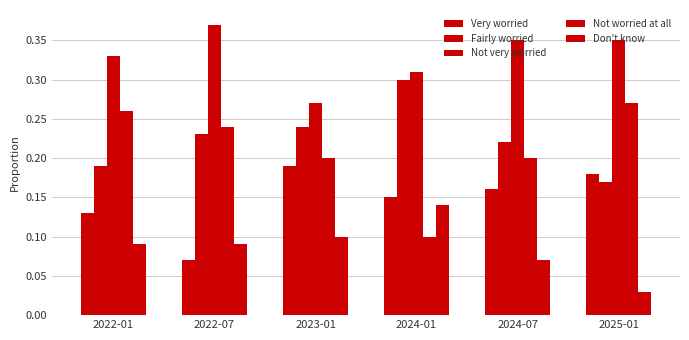

How many groups of bars are there?

6